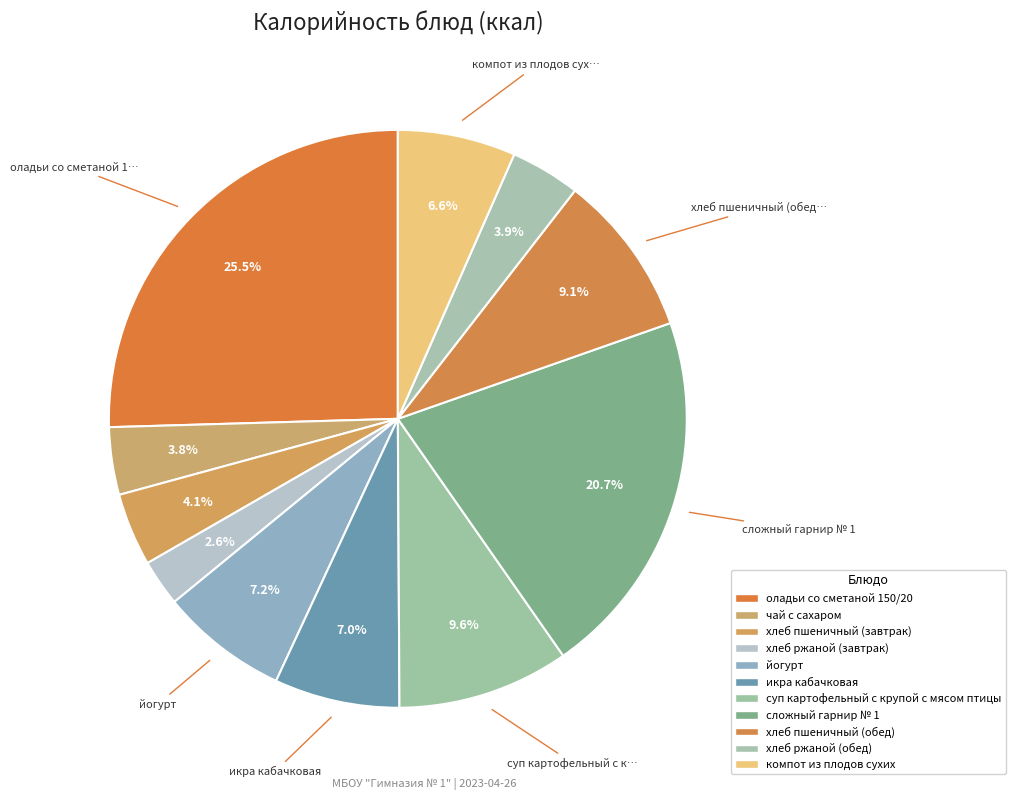

Does any single category account for the majority?

No